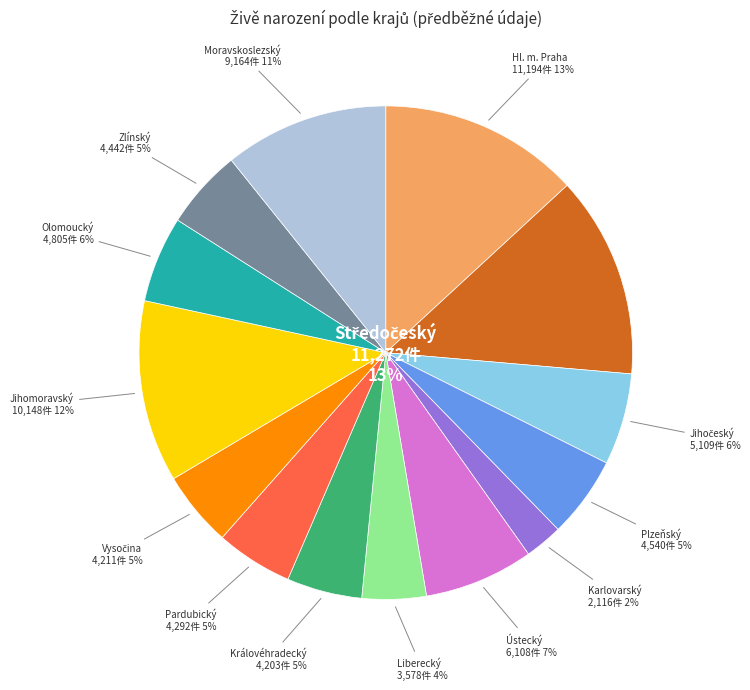

How many segments does this pie chart have?

14